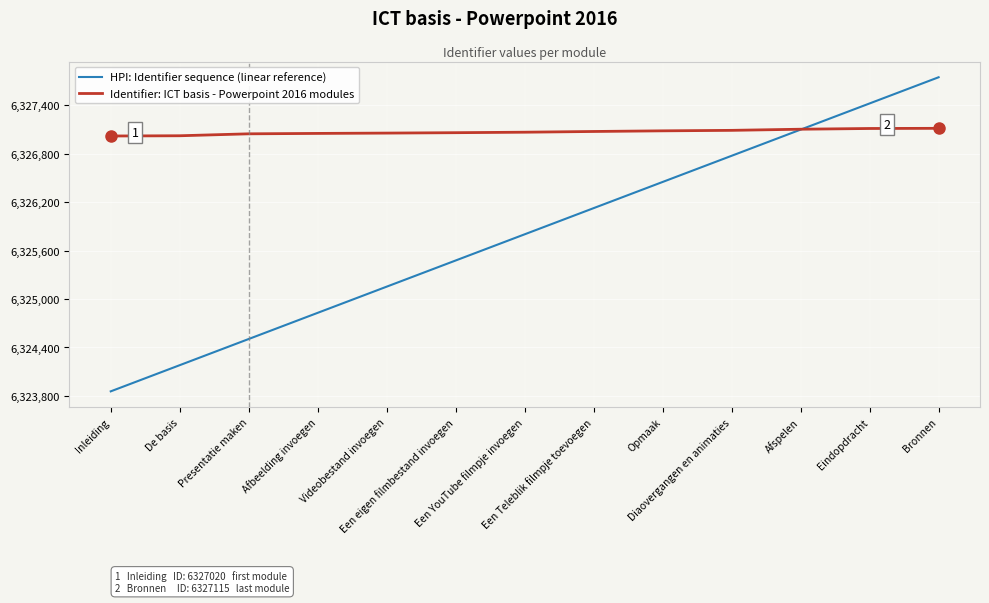

Which series has the largest range (max minus min)?

HPI: Identifier sequence (linear reference)